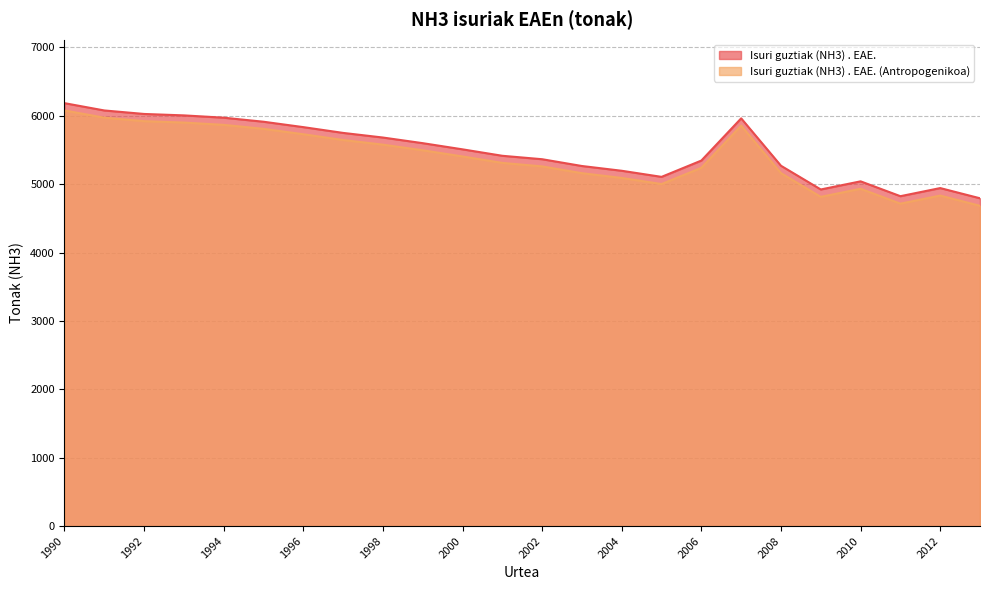

Which series has the largest range (max minus min)?

Isuri guztiak (NH3) . EAE. (Antropogenikoa)